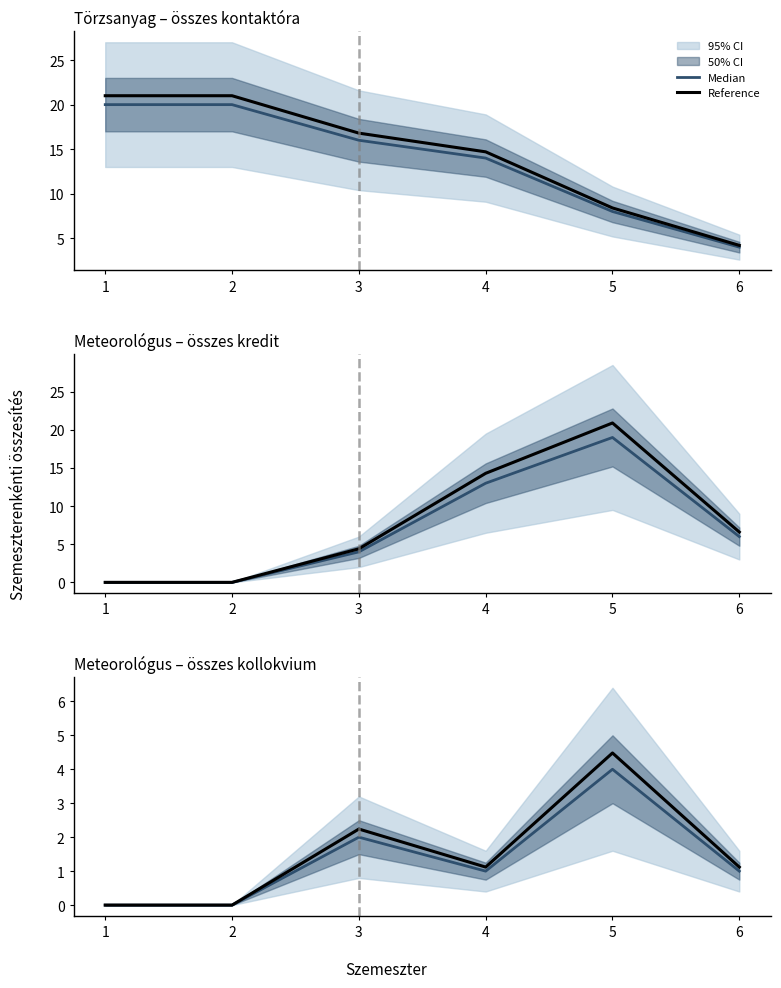

What is the value of the Median point at the 5th from the left?

4.0